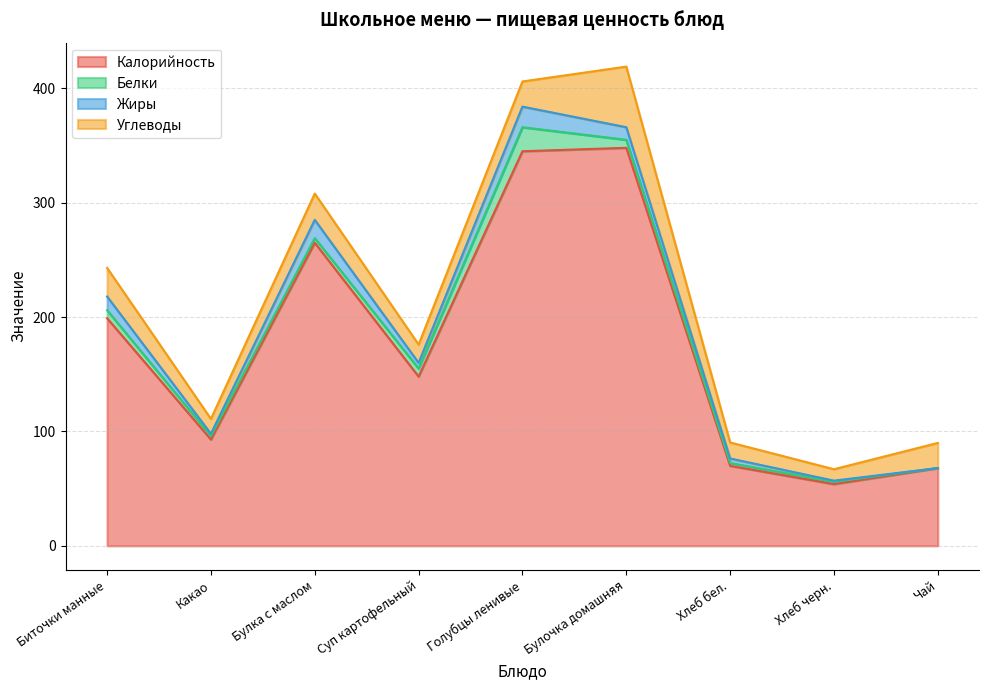

True or false: Жиры and Углеводы cross at least once.

False